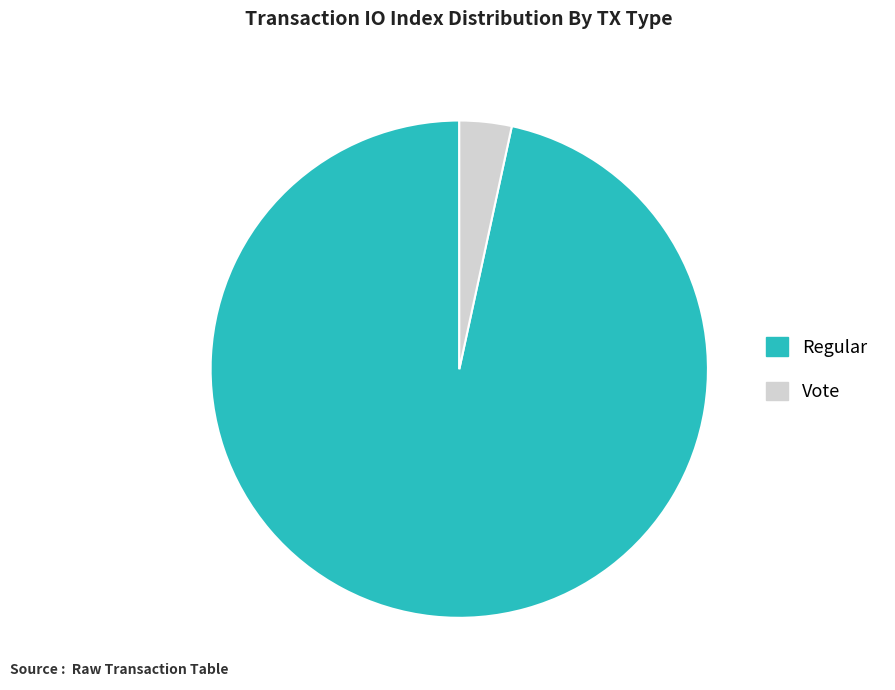

Is there a majority slice in this chart?

Yes